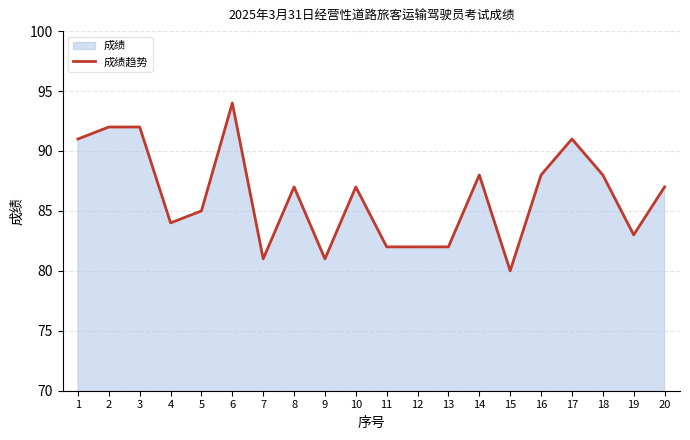

True or false: the data shows 21 at 11.

False